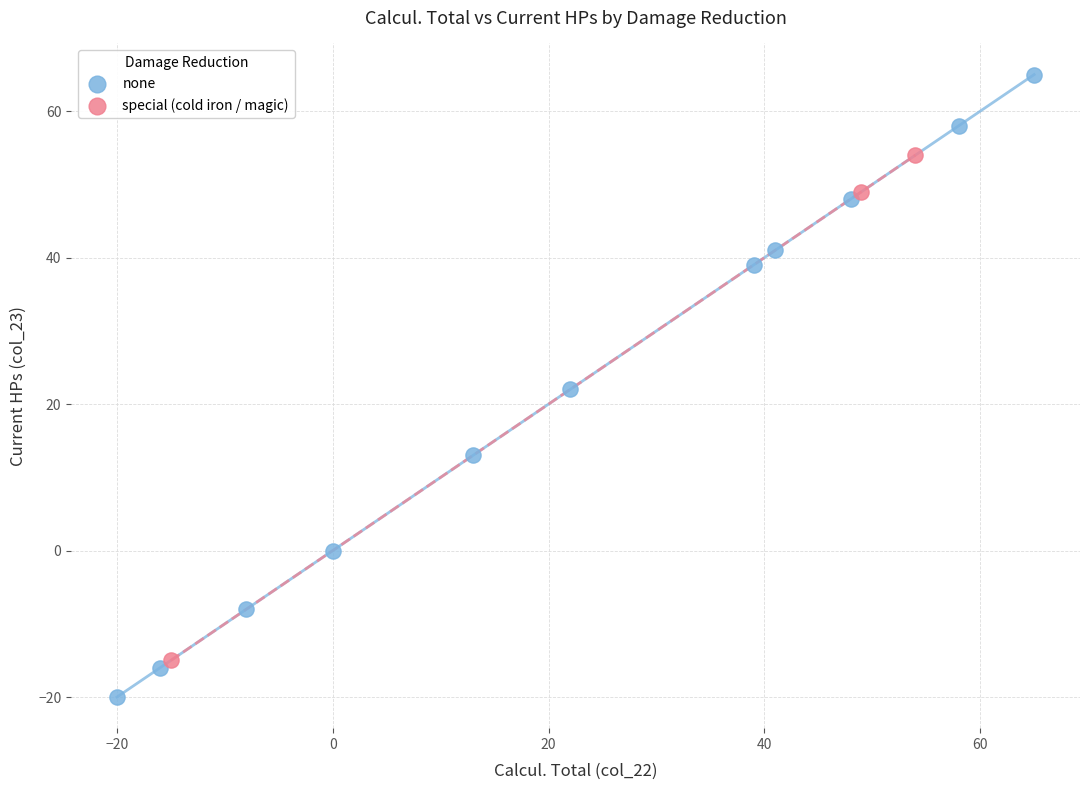

Which series has the widest spread of Y values?

none